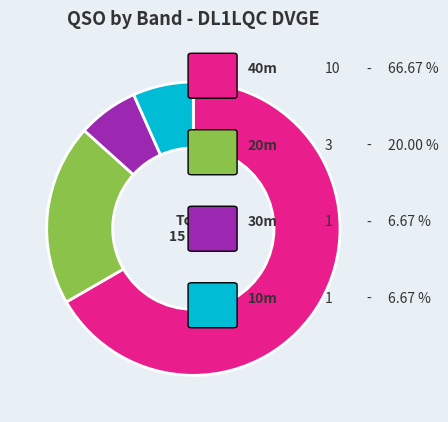

How many segments does this pie chart have?

4